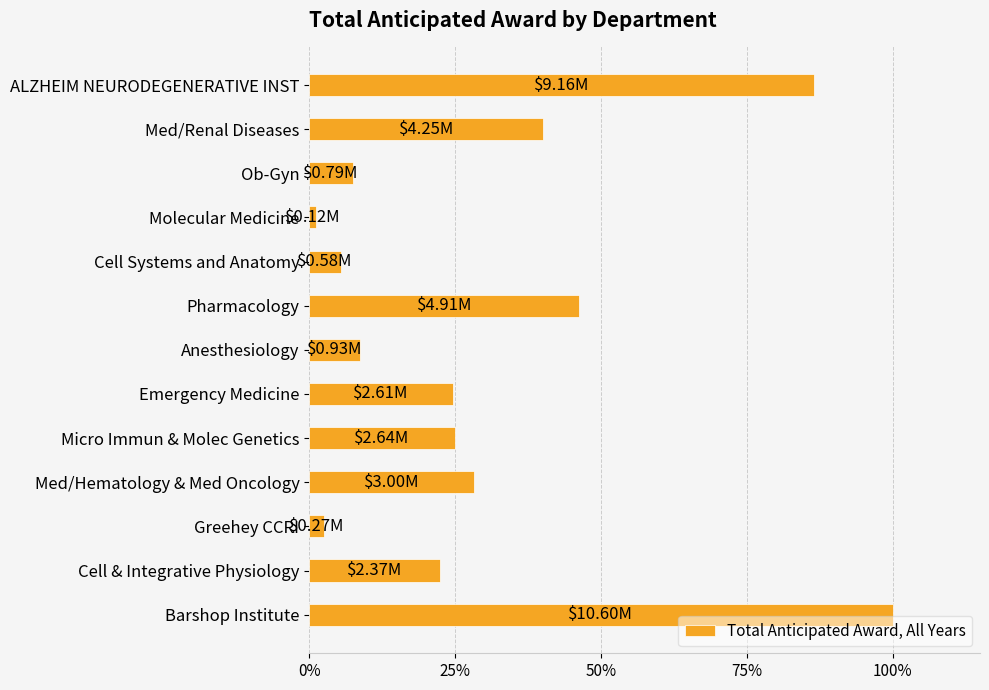

Does the chart contain any negative values?

No